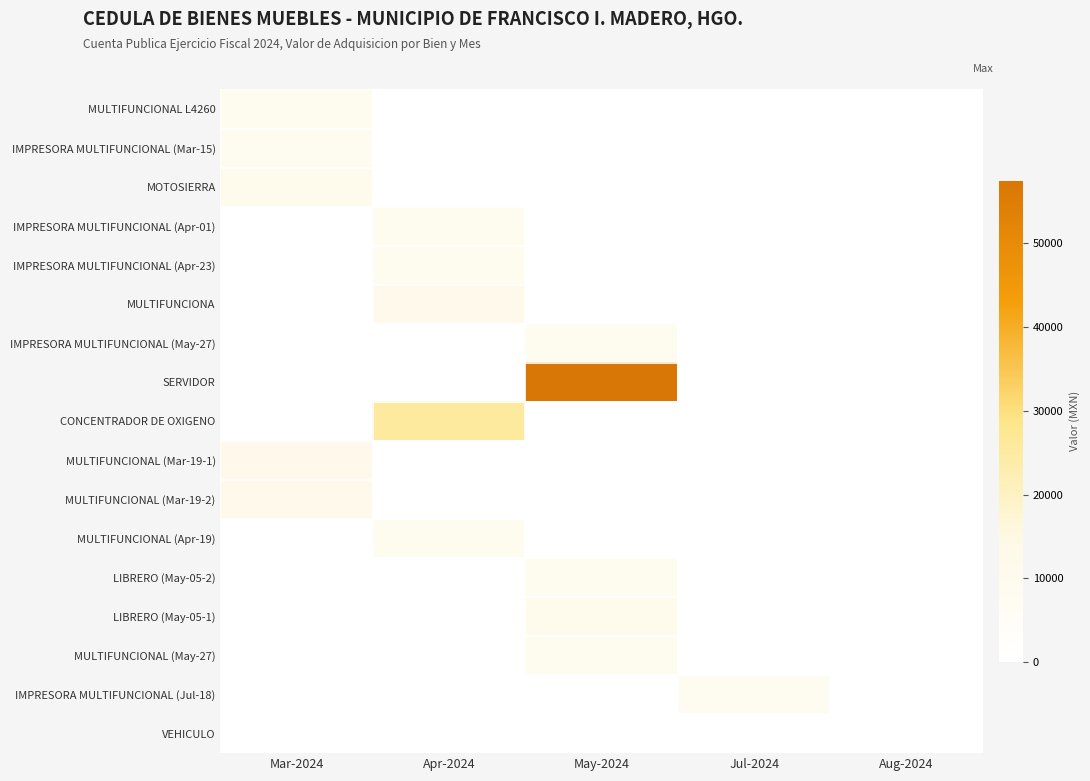

Rank the series by their maximum value, from lowest to highest.

VEHICULO, IMPRESORA MULTIFUNCIONAL (Mar-15), IMPRESORA MULTIFUNCIONAL (Jul-18), MULTIFUNCIONAL L4260, IMPRESORA MULTIFUNCIONAL (Apr-01), IMPRESORA MULTIFUNCIONAL (Apr-23), IMPRESORA MULTIFUNCIONAL (May-27), MULTIFUNCIONAL (Apr-19), MULTIFUNCIONAL (May-27), LIBRERO (May-05-2), MOTOSIERRA, LIBRERO (May-05-1), MULTIFUNCIONA, MULTIFUNCIONAL (Mar-19-1), MULTIFUNCIONAL (Mar-19-2), CONCENTRADOR DE OXIGENO, SERVIDOR